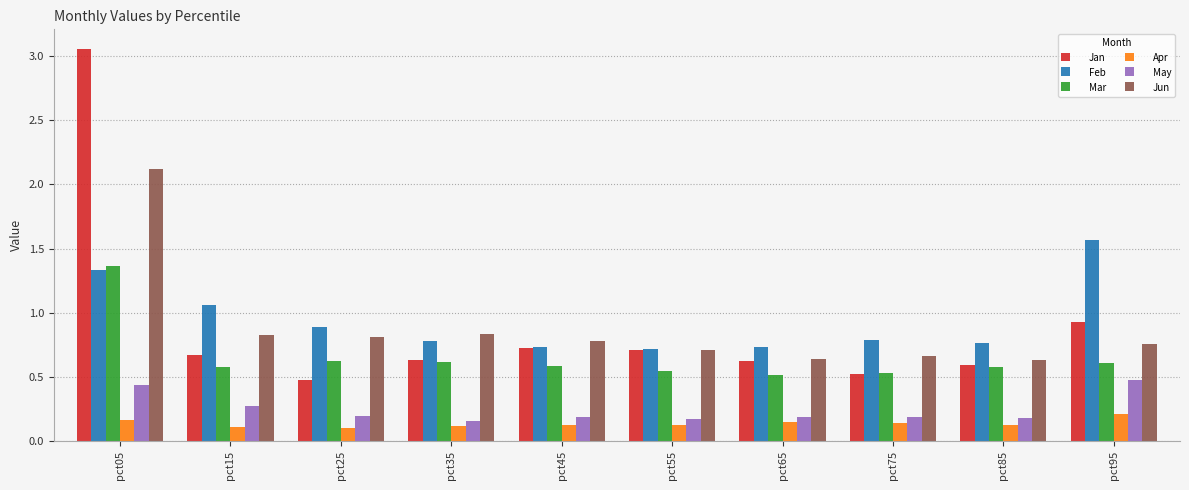

What is the highest value of the Feb series?

1.6